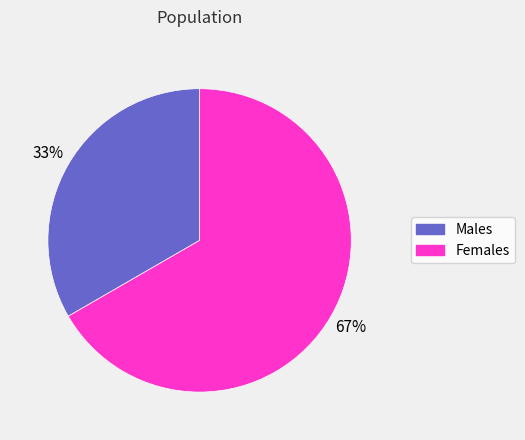

How many segments does this pie chart have?

2